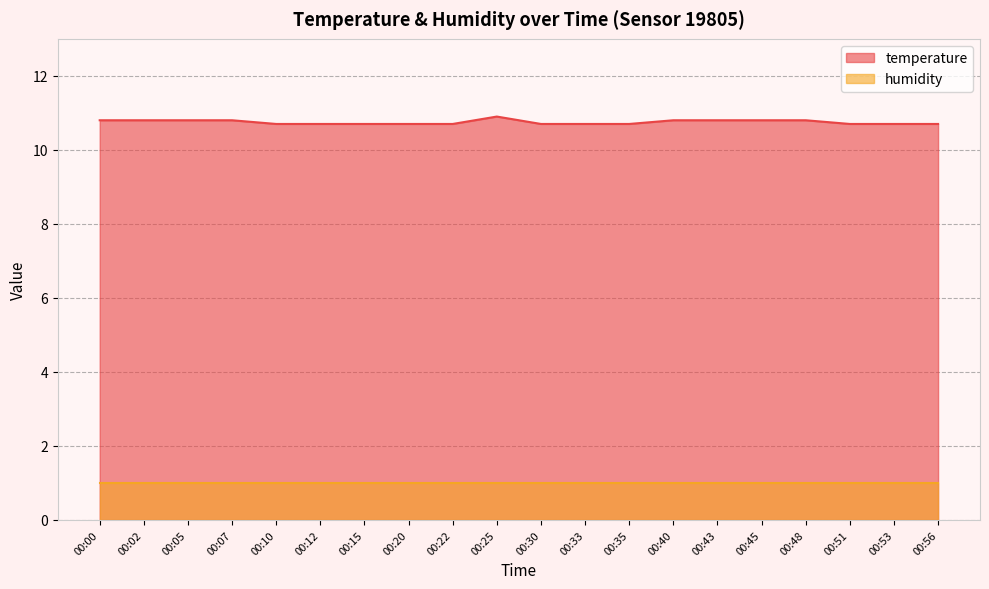

What is the value of the 19th point from the left?

10.7